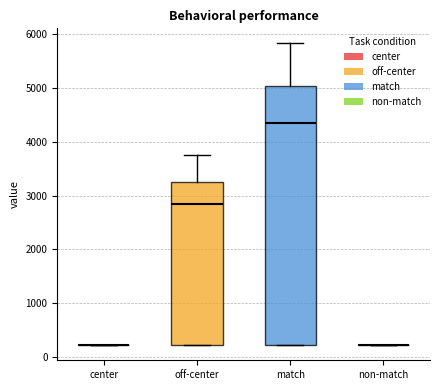

Where does the upper whisker of the box for match end on the y-axis? The values are not printed on the chart, so give them approximately, as read against the axis.

5800